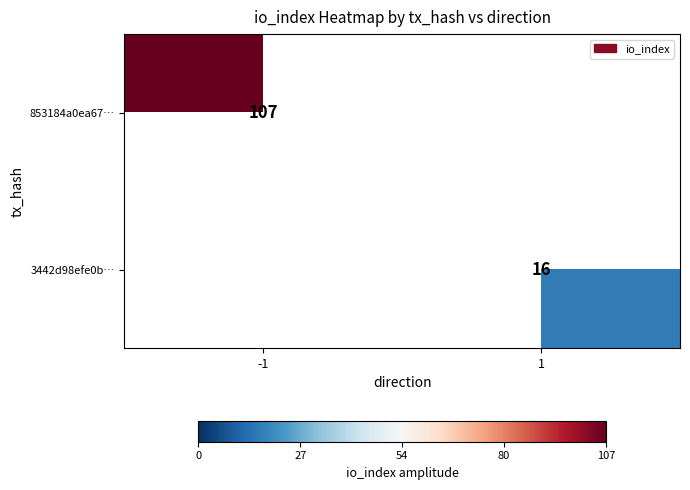

The value of 3442d98efe0b… at 1 is 16. True or false?

True